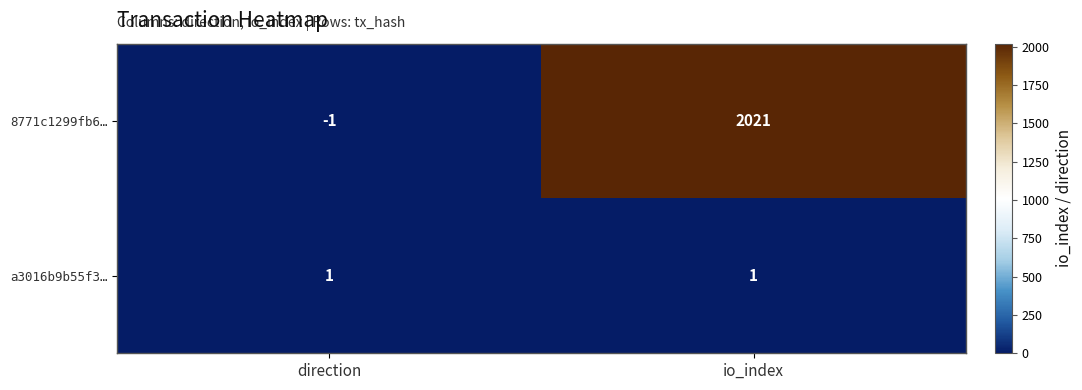

What is the difference between the 8771c1299fb6… values at direction and io_index?

2022